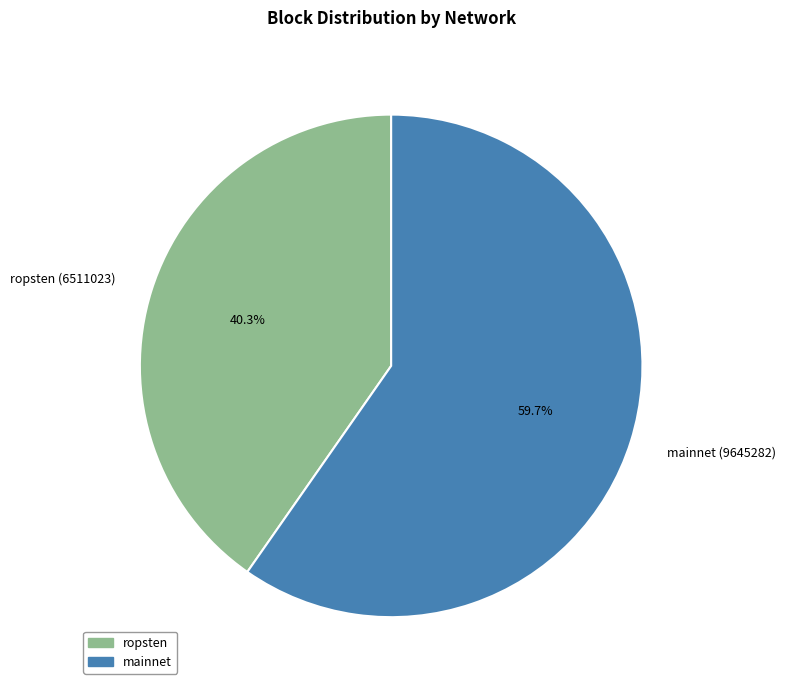

What is the majority slice?

mainnet (9645282)